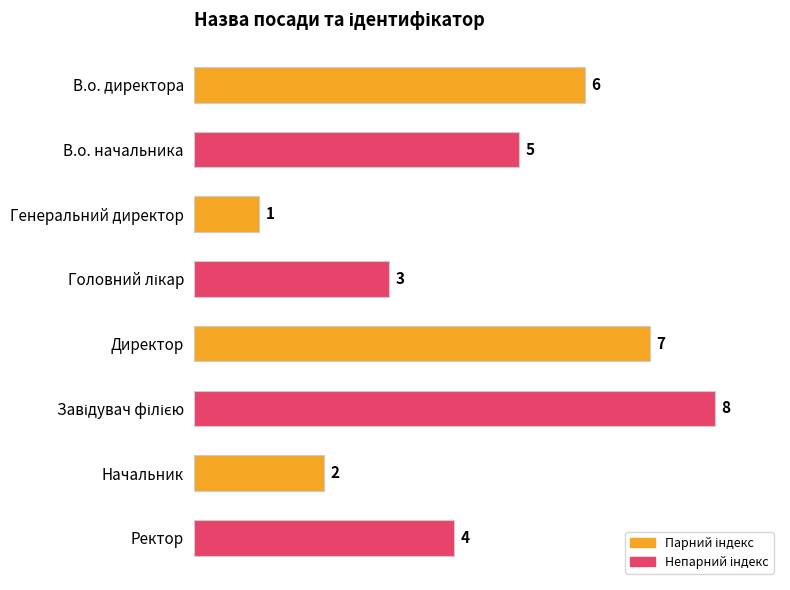

What is the sum of all values?

36